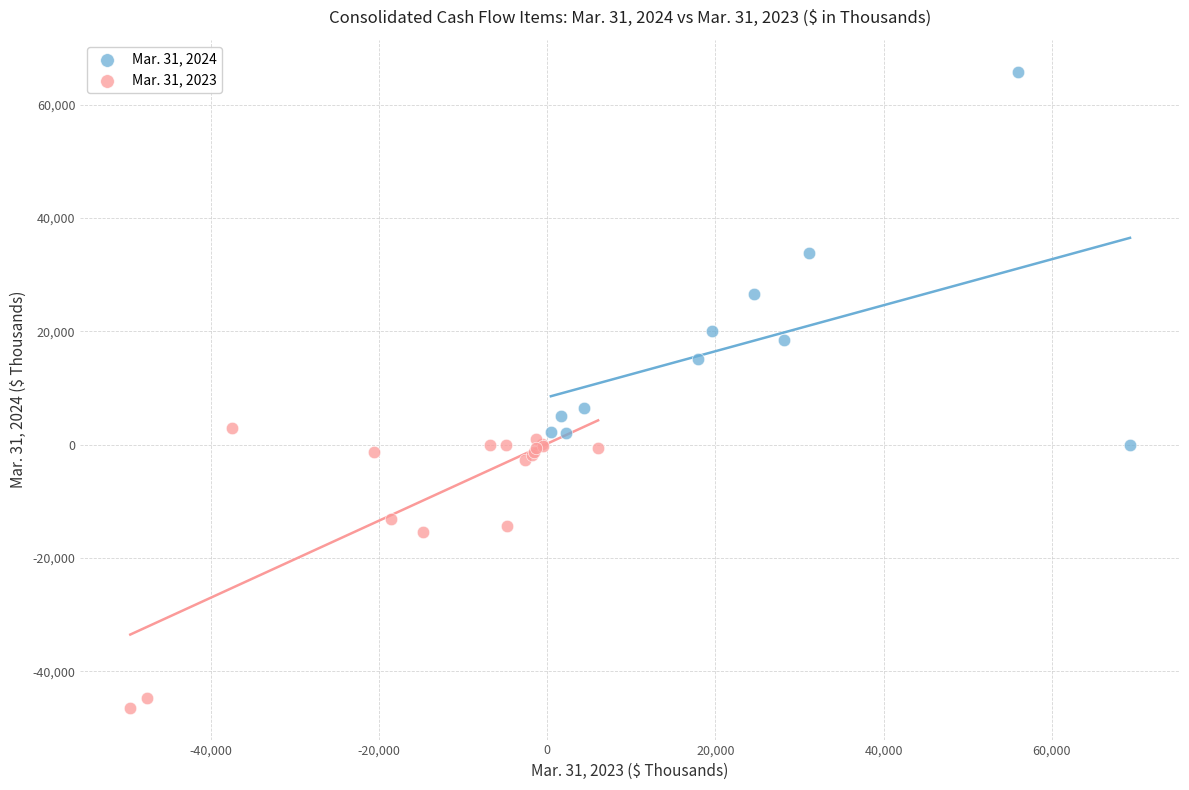

Which series contains the lowest Y value?

Mar. 31, 2023